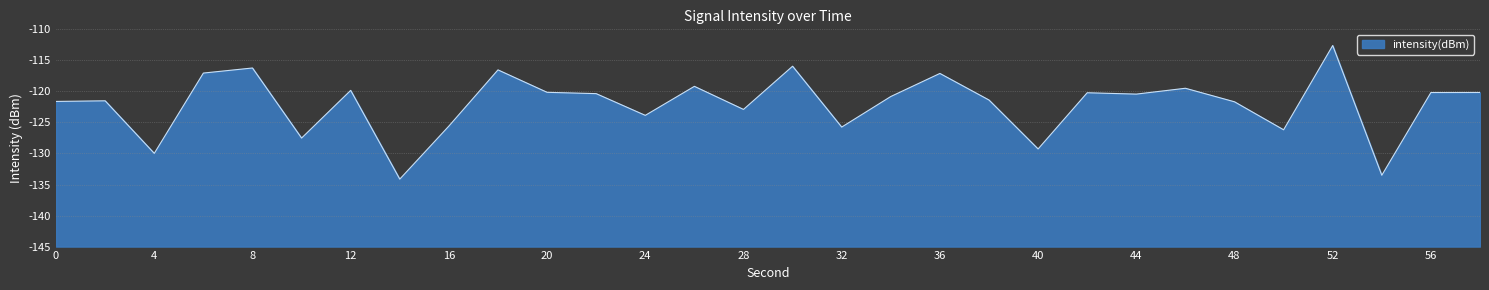

Which has a higher value, 8 or 4?

8